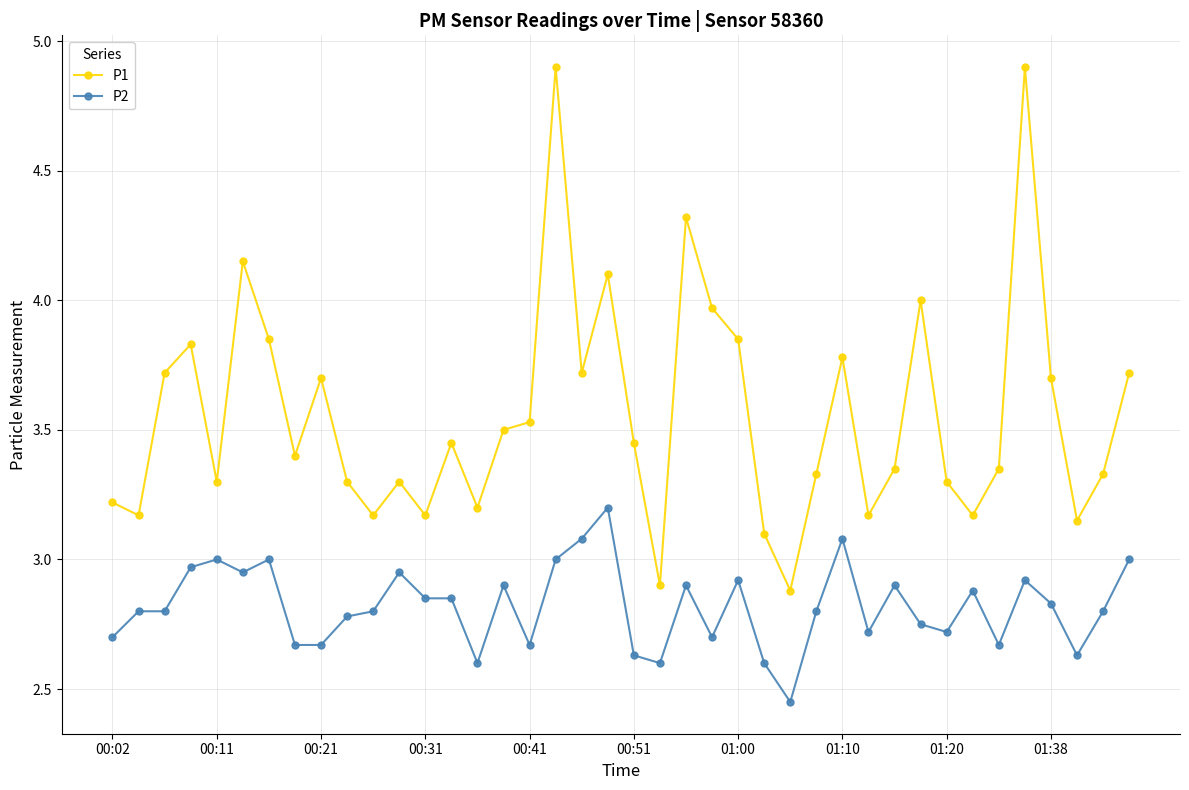

True or false: P1 and P2 intersect in this chart.

False